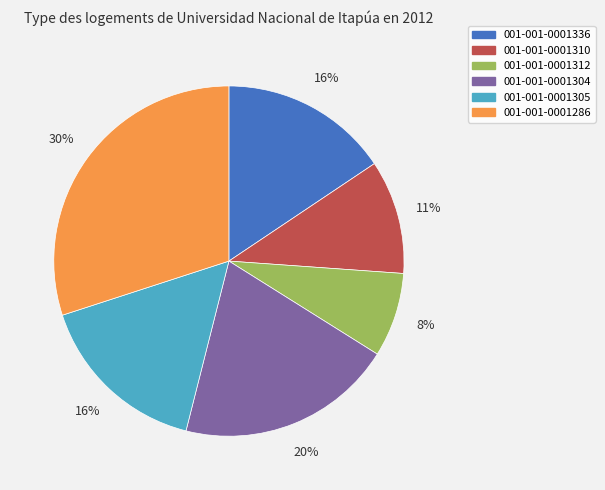

To the nearest percent, what portion does 001-001-0001304 represent?

20%